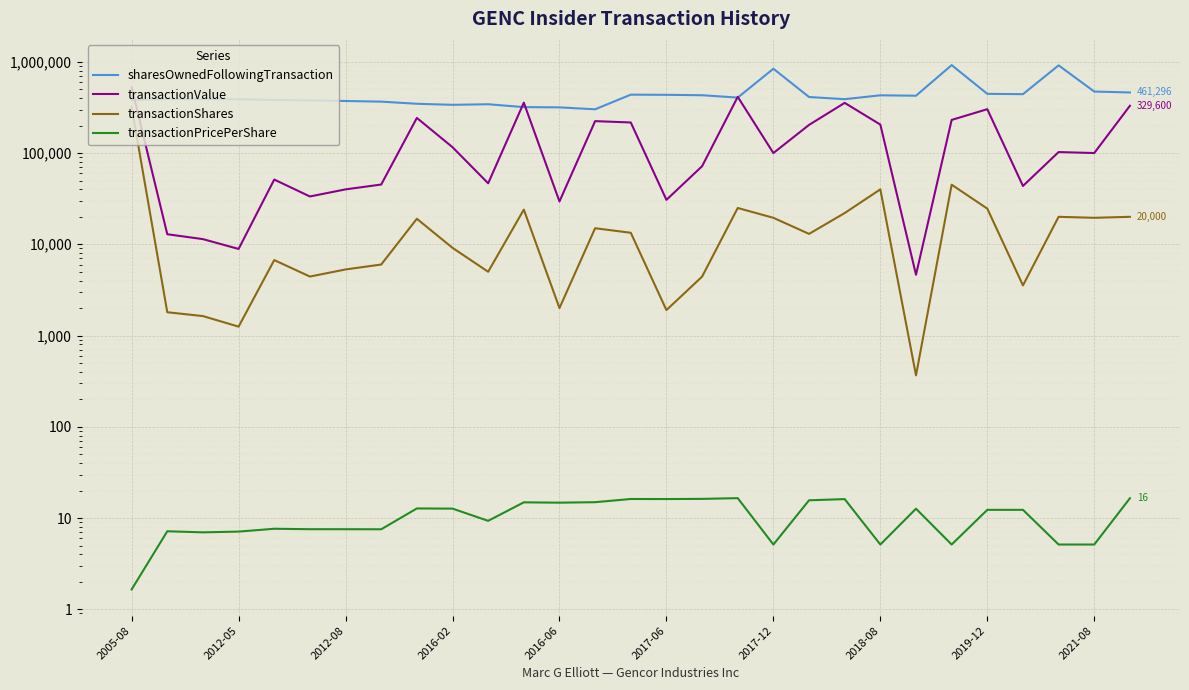

At how many categories does at least one series exceed 19813?

29